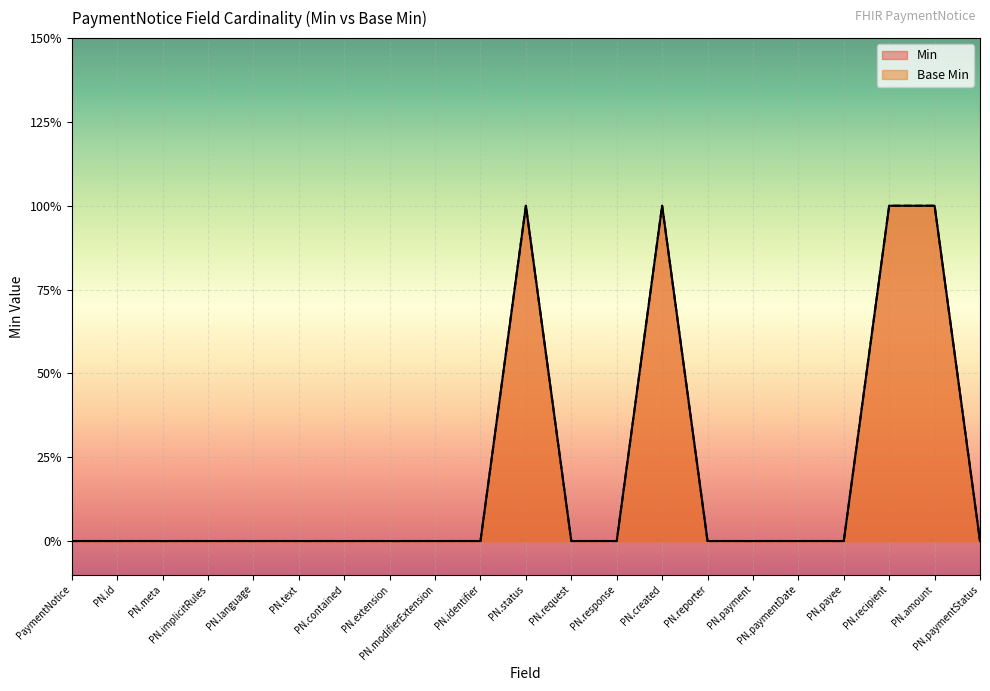

At PN.modifierExtension, list the series in order from largest to smallest.

Min, Base Min